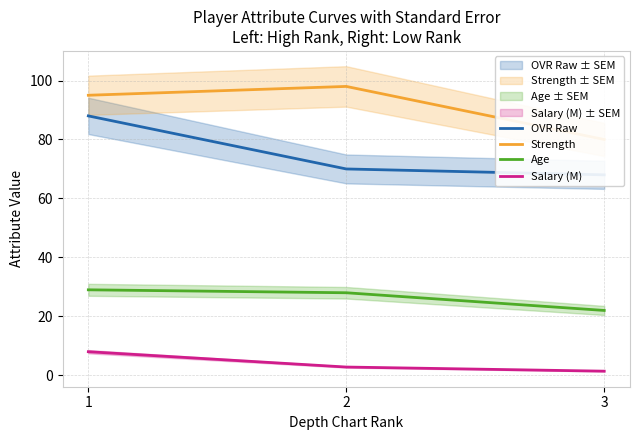

How many values in the Age series are below 28?

1